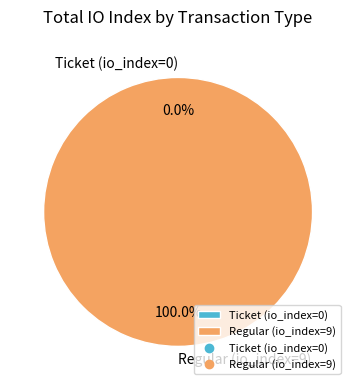

Which slice is the smallest?

Ticket (io_index=0)